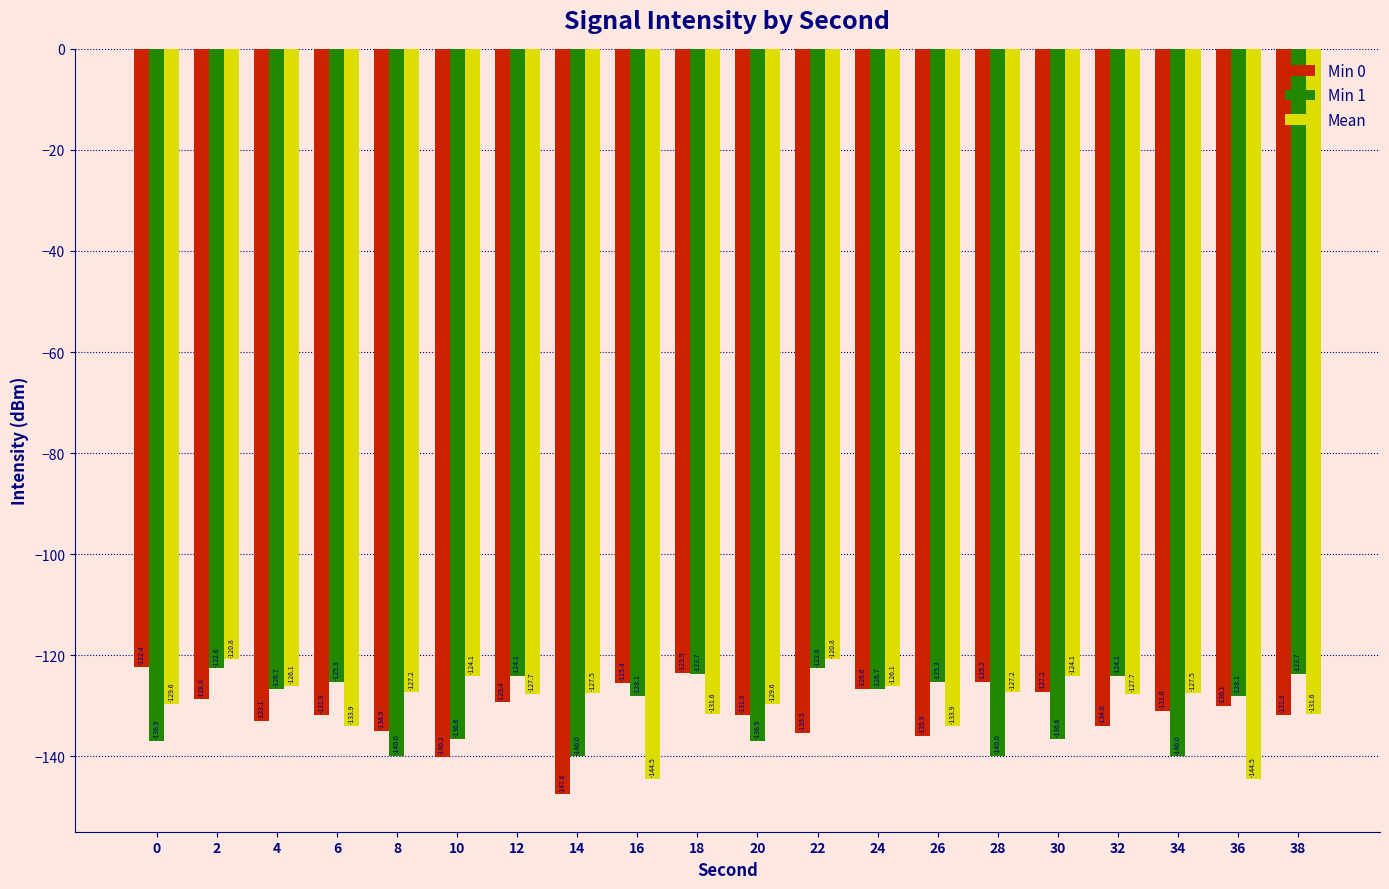

Between 8 and 12, which series saw the biggest shift?

Min 1